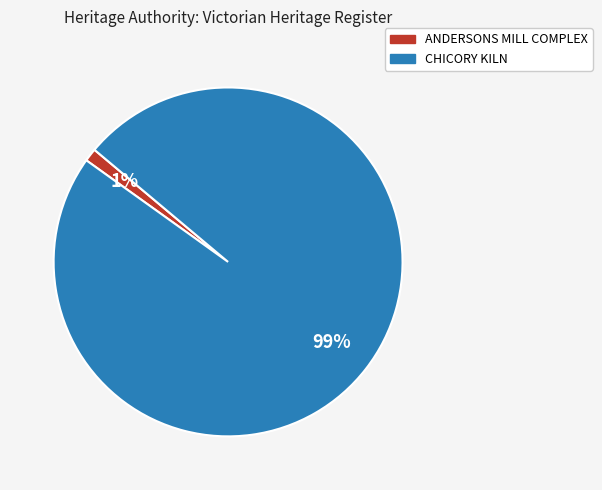

Between CHICORY KILN and ANDERSONS MILL COMPLEX, which is larger?

CHICORY KILN